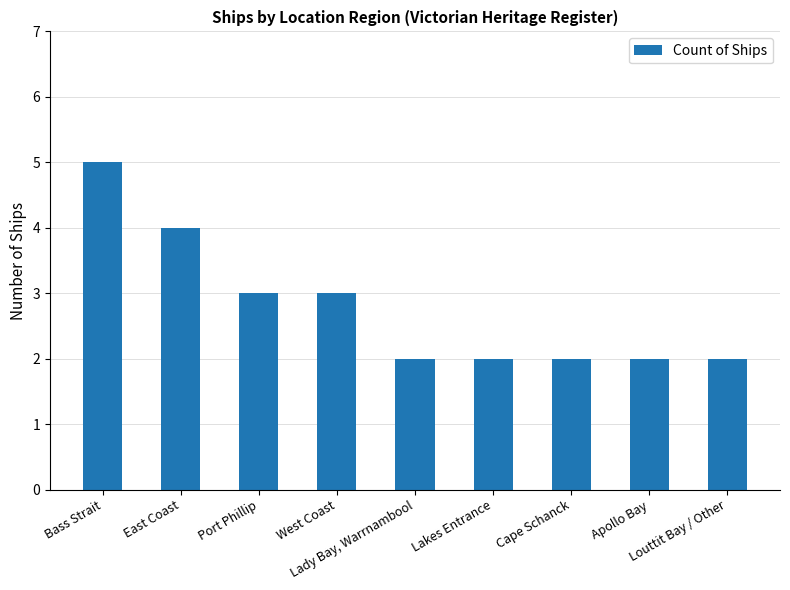

Does the chart contain stacked bars?

No